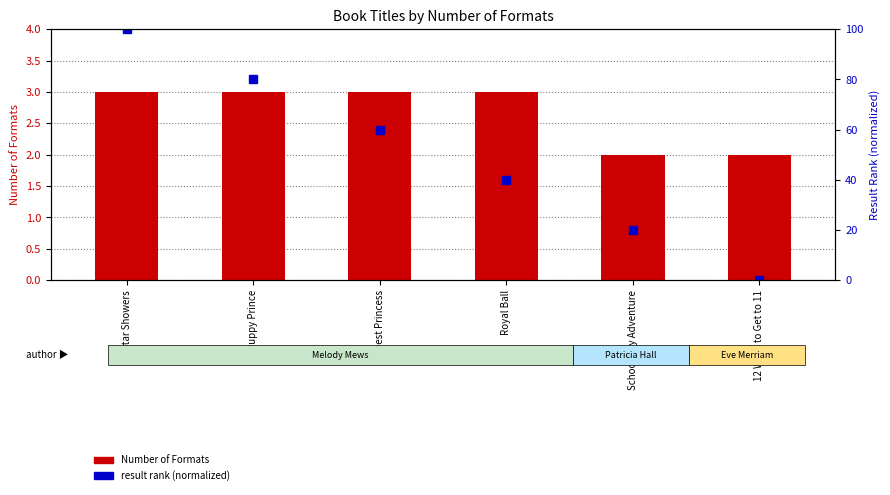

List the labels in order of Number of Formats value, smallest first.

School Day Adventure, 12 Ways to Get to 11, Star Showers, Puppy Prince, Newest Princess, Royal Ball